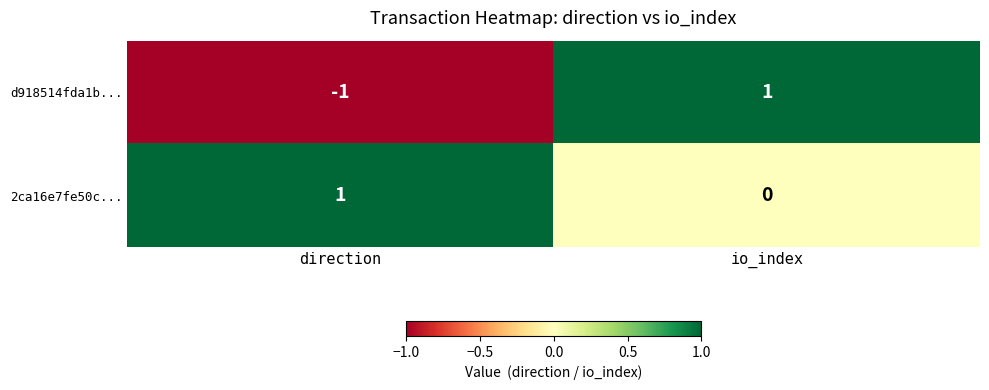

Which category has the lowest value in the 2ca16e7fe50c... series?

io_index